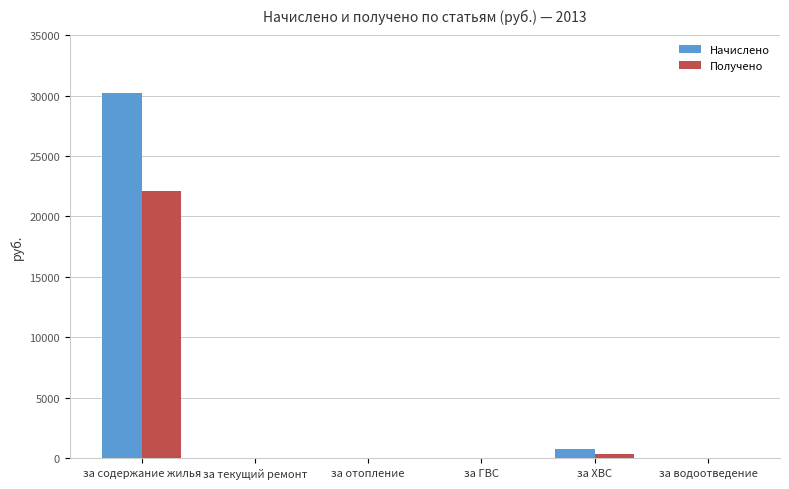

Which series changed the most between за содержание жилья and за ХВС?

Начислено